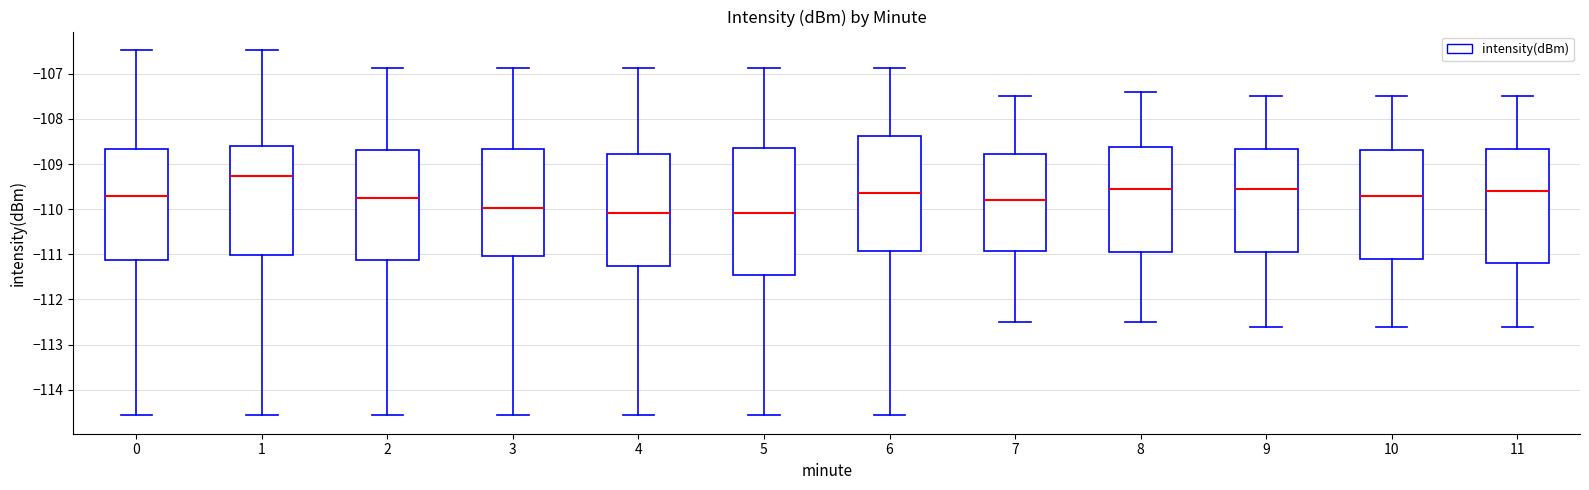

Reading left to right, transcribe this box plot: for each box, give where its median line is, the range the box spans, and where its two whiskers end, as read against the y-axis. The values are not printed on the chart, so give them approximately, as read against the axis.

0: median -109.7, box -111.1 to -108.7, whiskers -114.6 to -106.5
1: median -109.3, box -111.0 to -108.6, whiskers -114.6 to -106.5
2: median -109.7, box -111.1 to -108.7, whiskers -114.6 to -106.9
3: median -110.0, box -111.0 to -108.7, whiskers -114.6 to -106.9
4: median -110.1, box -111.3 to -108.8, whiskers -114.6 to -106.9
5: median -110.1, box -111.4 to -108.6, whiskers -114.6 to -106.9
6: median -109.6, box -110.9 to -108.4, whiskers -114.6 to -106.9
7: median -109.8, box -110.9 to -108.8, whiskers -112.5 to -107.5
8: median -109.5, box -110.9 to -108.6, whiskers -112.5 to -107.4
9: median -109.5, box -110.9 to -108.7, whiskers -112.6 to -107.5
10: median -109.7, box -111.1 to -108.7, whiskers -112.6 to -107.5
11: median -109.6, box -111.2 to -108.7, whiskers -112.6 to -107.5